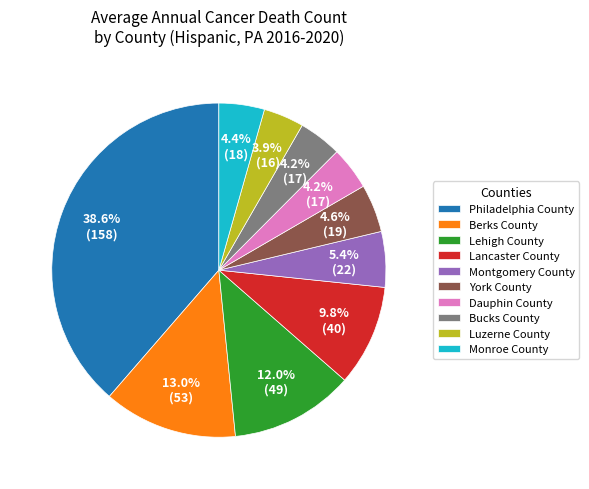

Count the number of slices in the pie.

10